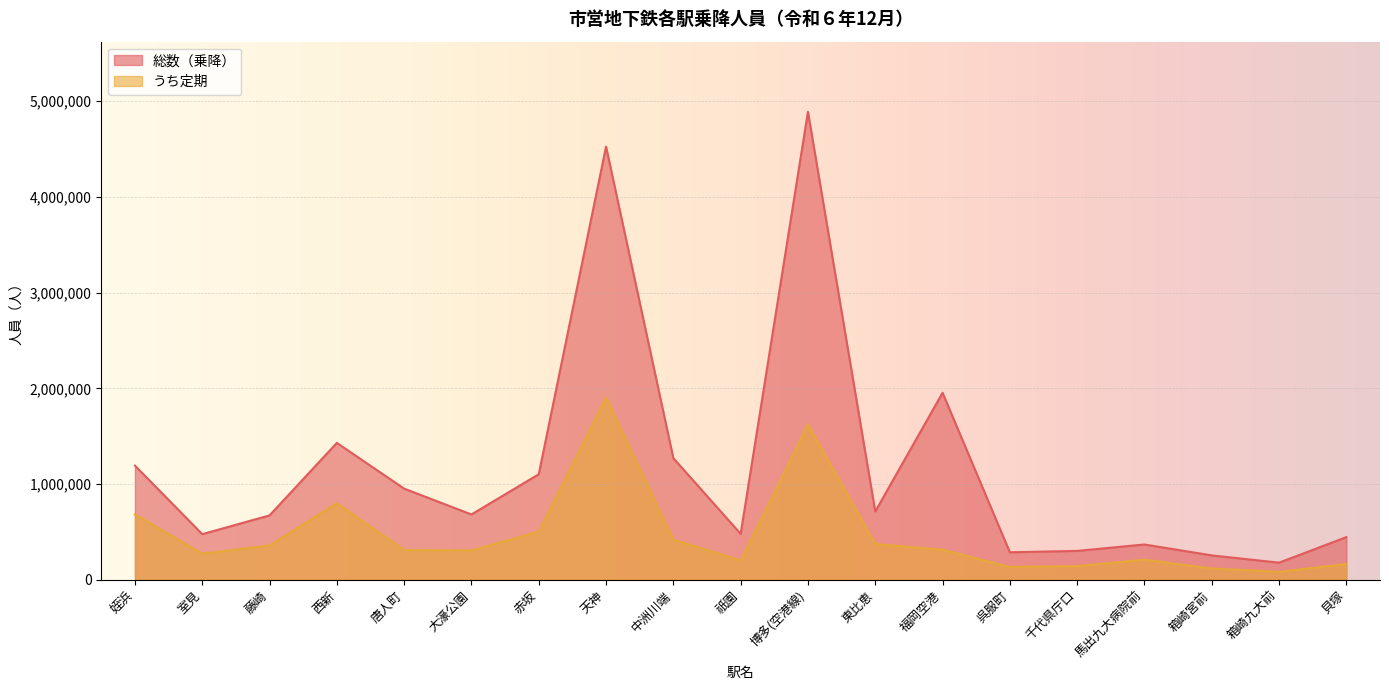

The value of 総数（乗降） at 箱崎九大前 is 177773. True or false?

True